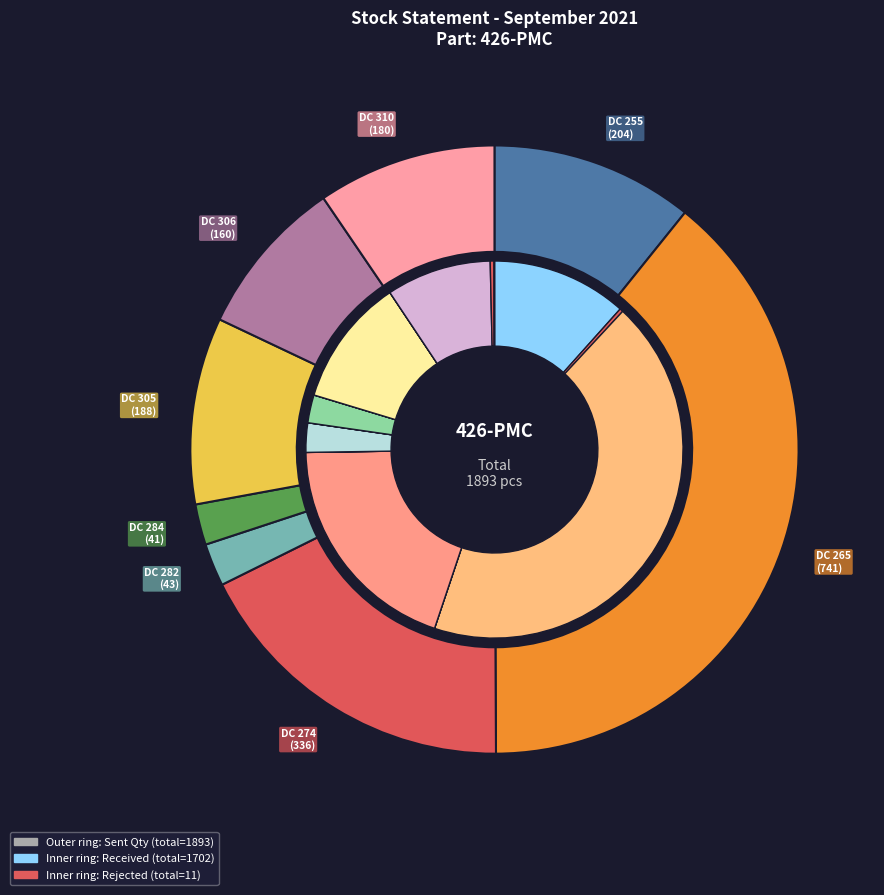

To the nearest percent, what is the average slice percentage?

12%